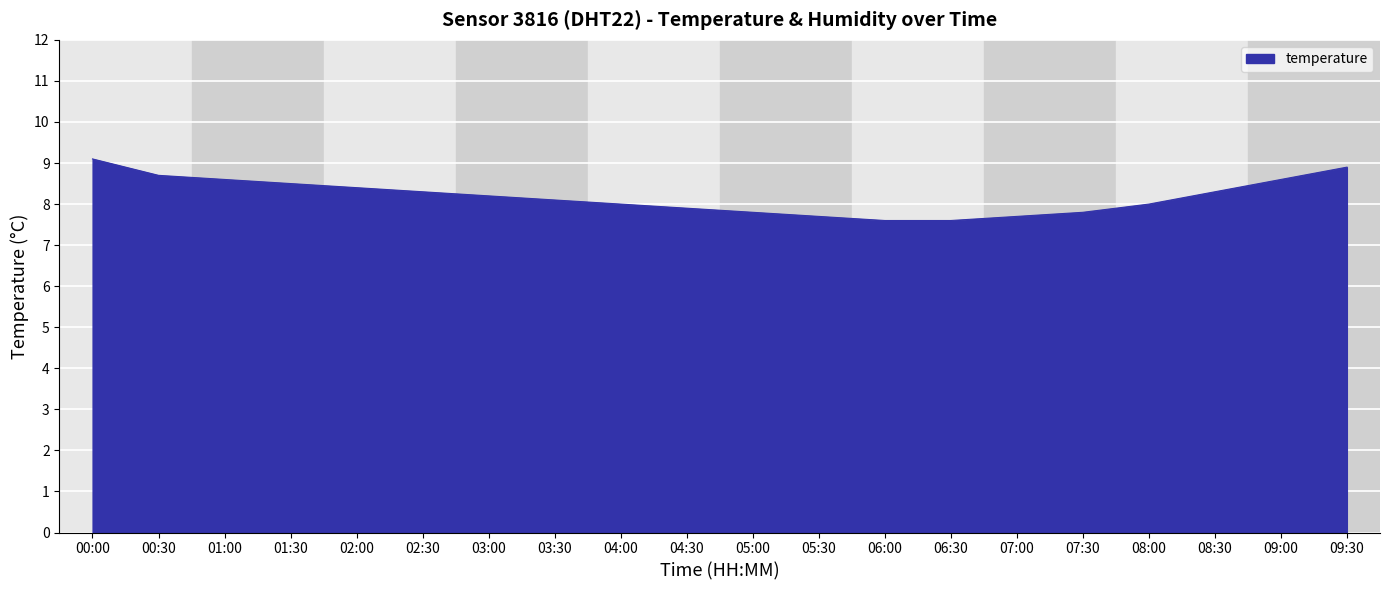

What is the minimum value shown in the chart?

7.6